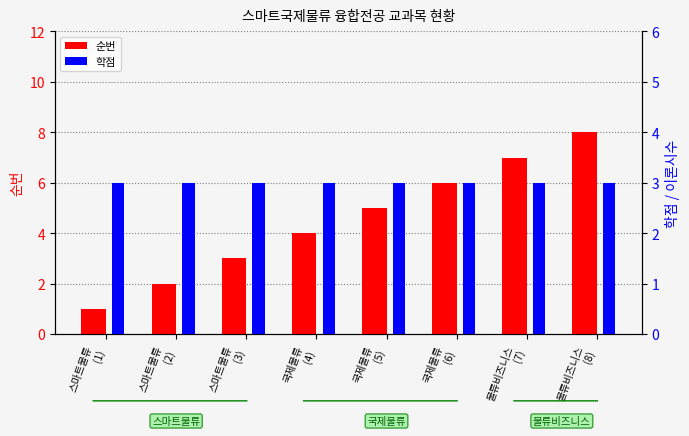

Is the value of 순번 at 물류비즈니스
(7) greater than the value of 학점 at 물류비즈니스
(8)?

Yes